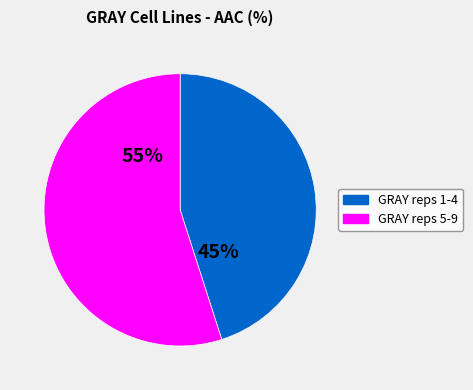

To the nearest percent, what is the average slice percentage?

50%